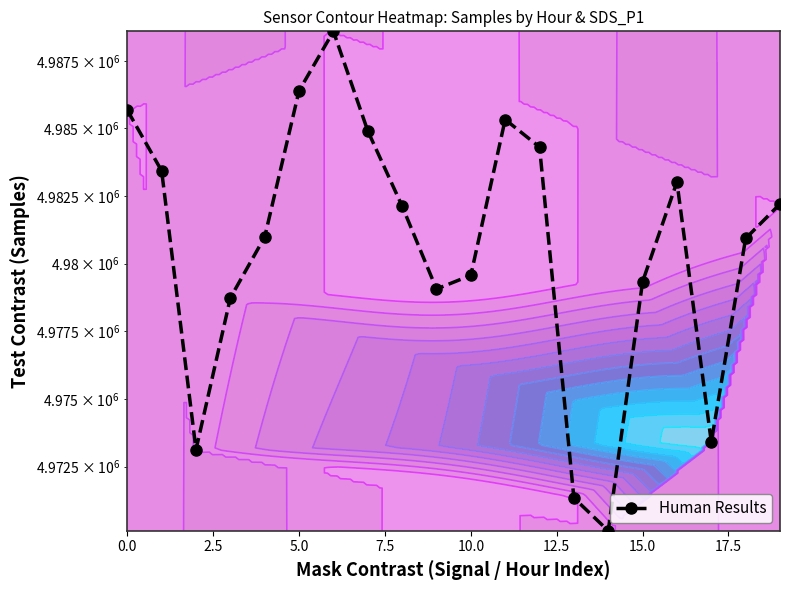

What is the greatest value displayed?

4988597